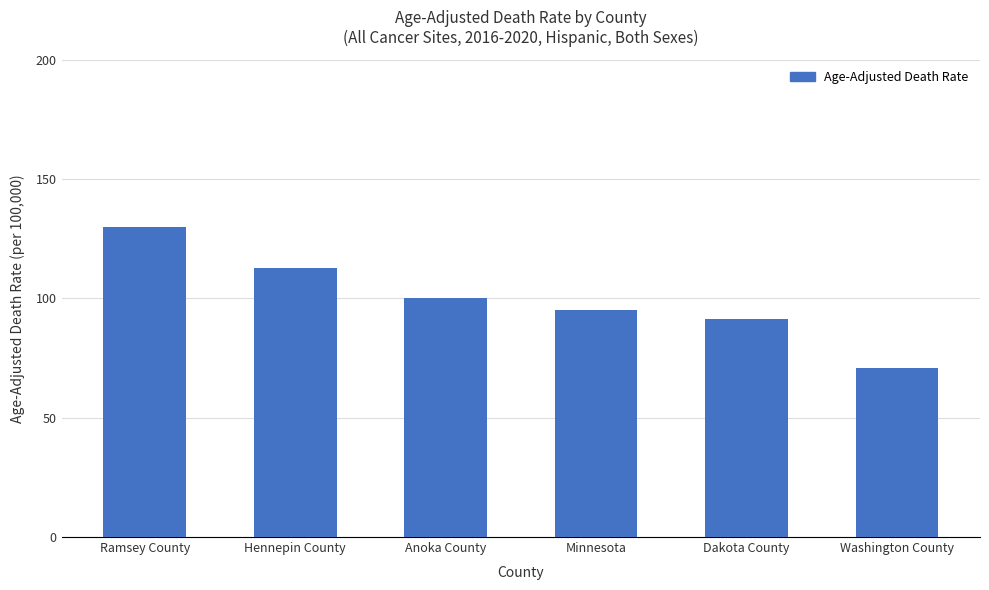

Reading right to left, what are all the values shown in this chart?

70.7	91.2	95.0	100.2	112.8	130.0